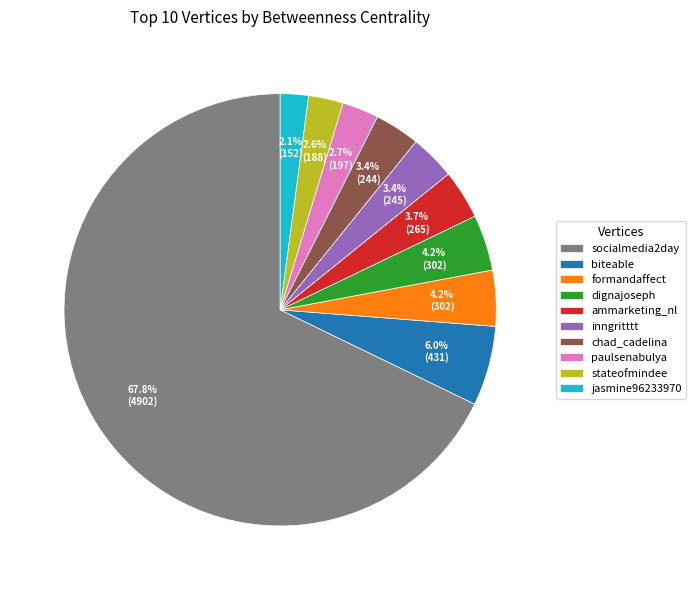

To the nearest percent, what is the difference between the ammarketing_nl and stateofmindee slice percentages?

1%